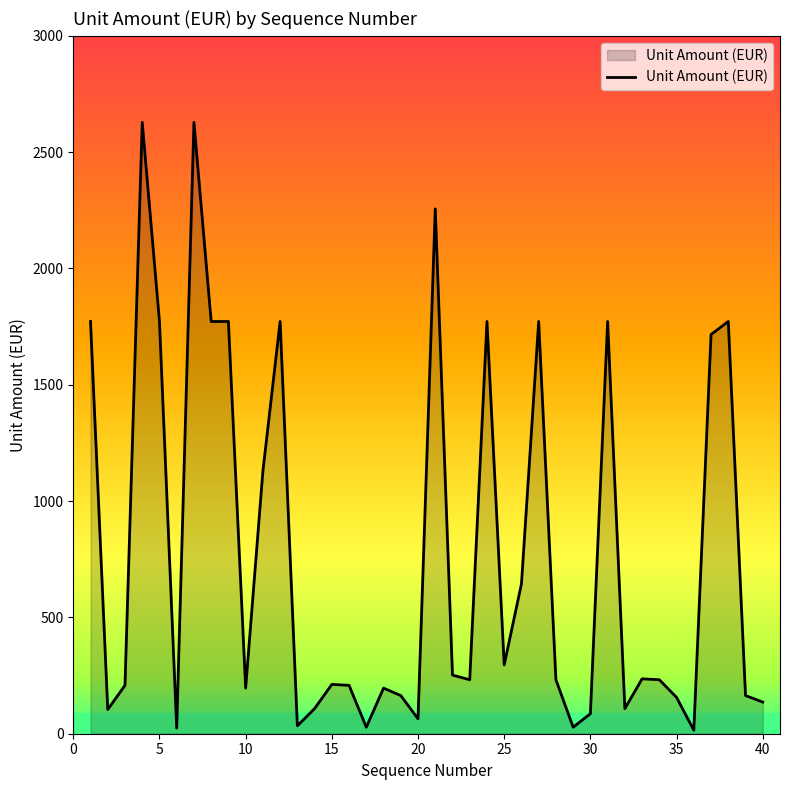

At which category does the chart reach its peak across all series?

4